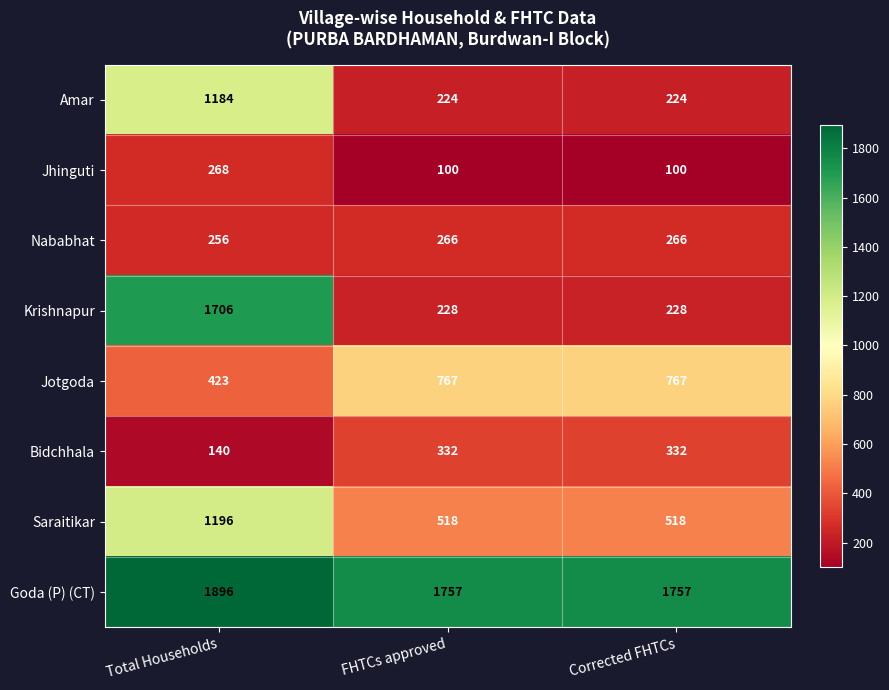

What is the difference between the second highest and minimum values in the Bidchhala series?

192